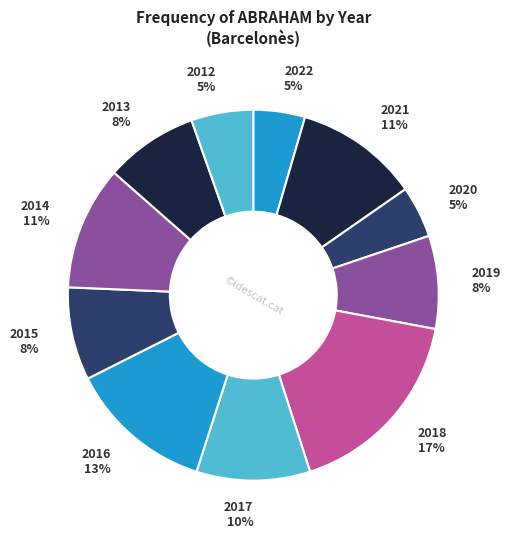

Is there any slice that represents more than half of the pie?

No